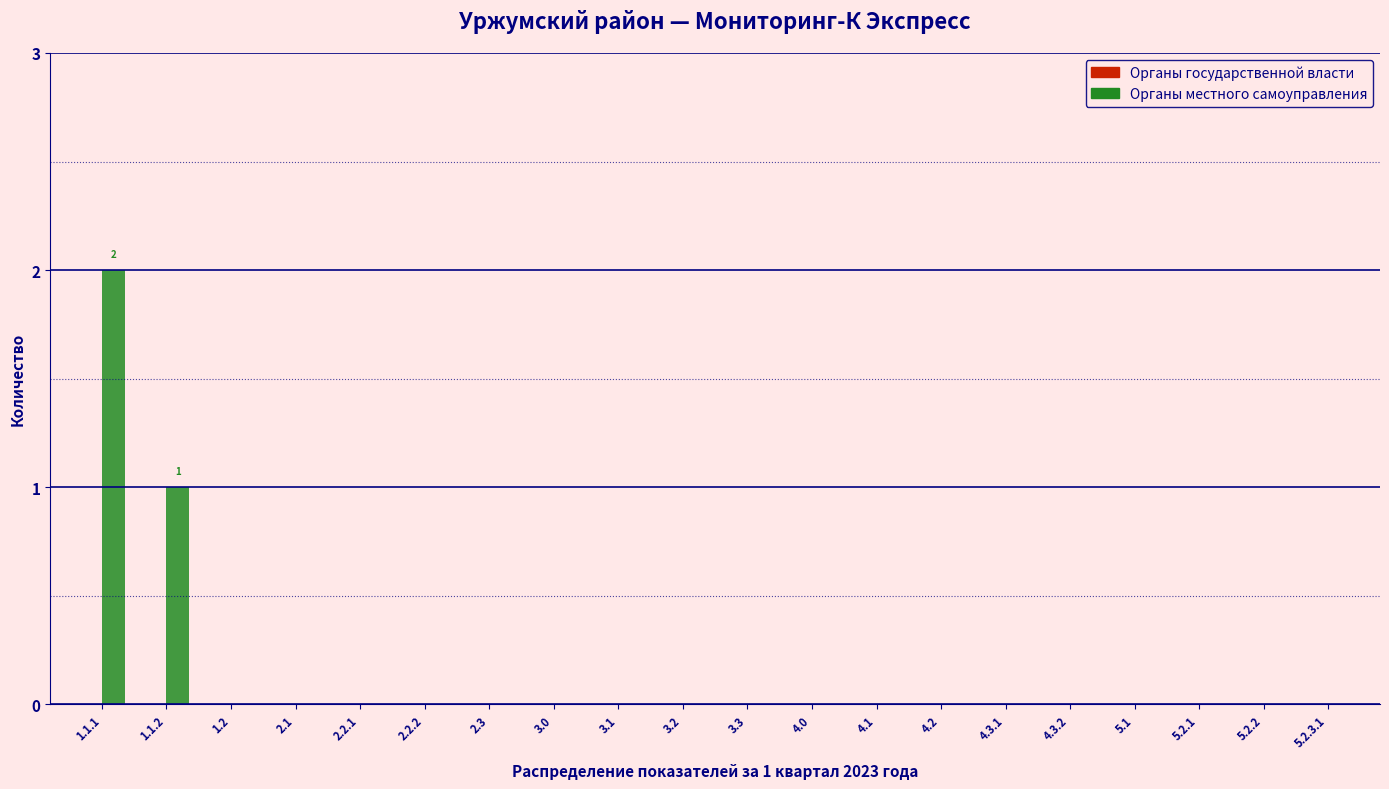

Reading left to right, list all the values displayed in this chart.

1.1.1=2	1.1.2=1	1.2=0	2.1=0	2.2.1=0	2.2.2=0	2.3=0	3.0=0	3.1=0	3.2=0	3.3=0	4.0=0	4.1=0	4.2=0	4.3.1=0	4.3.2=0	5.1=0	5.2.1=0	5.2.2=0	5.2.3.1=0